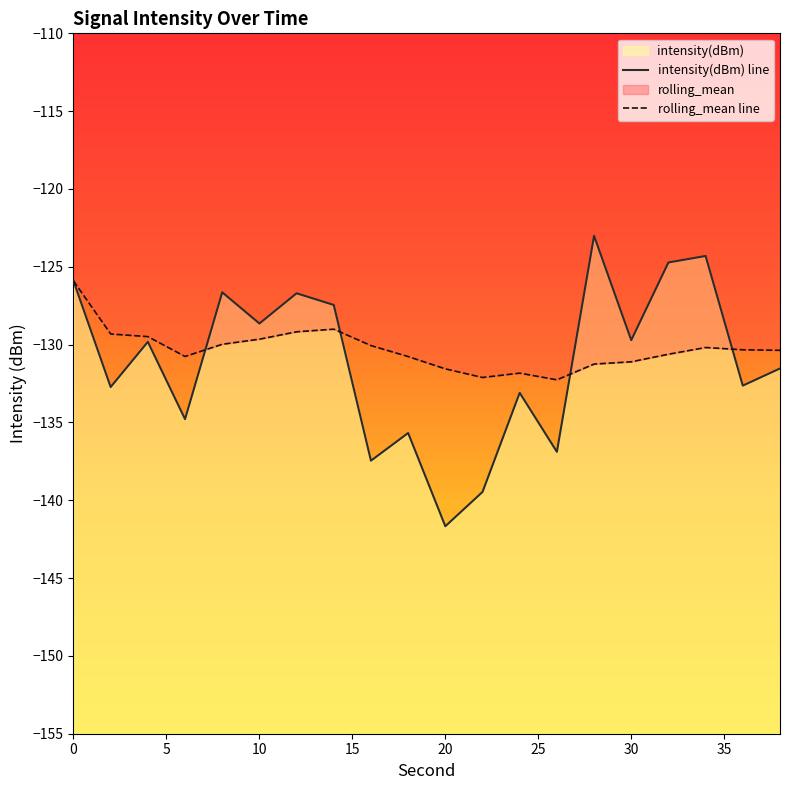

The rolling_mean line series shows -28.2 at 30. True or false?

False